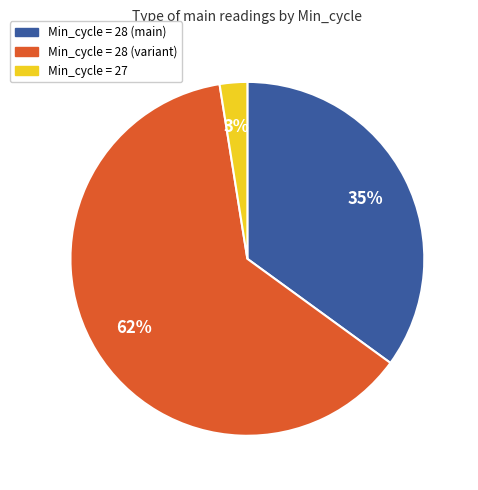

Count the number of slices in the pie.

3